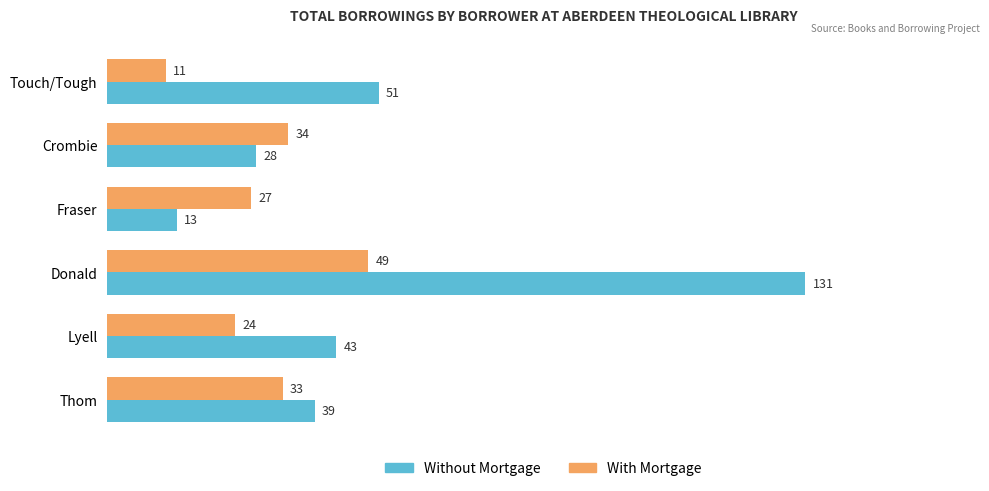

What is the minimum value for With Mortgage?

11